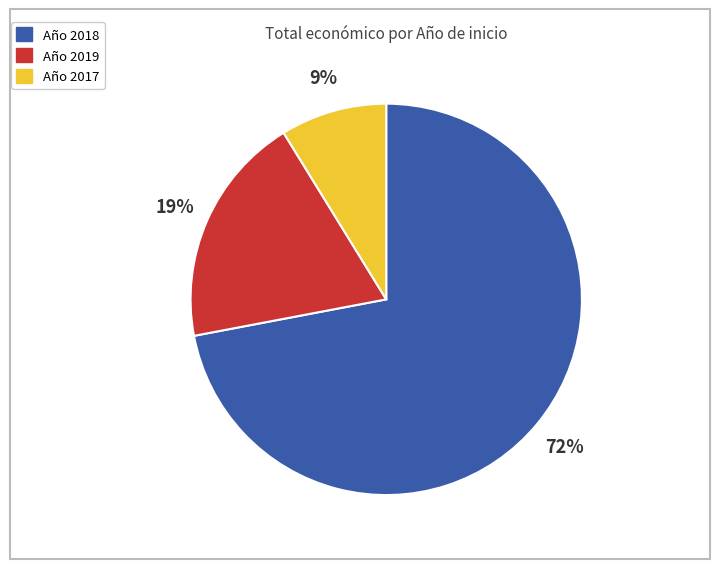

Is there a majority slice in this chart?

Yes